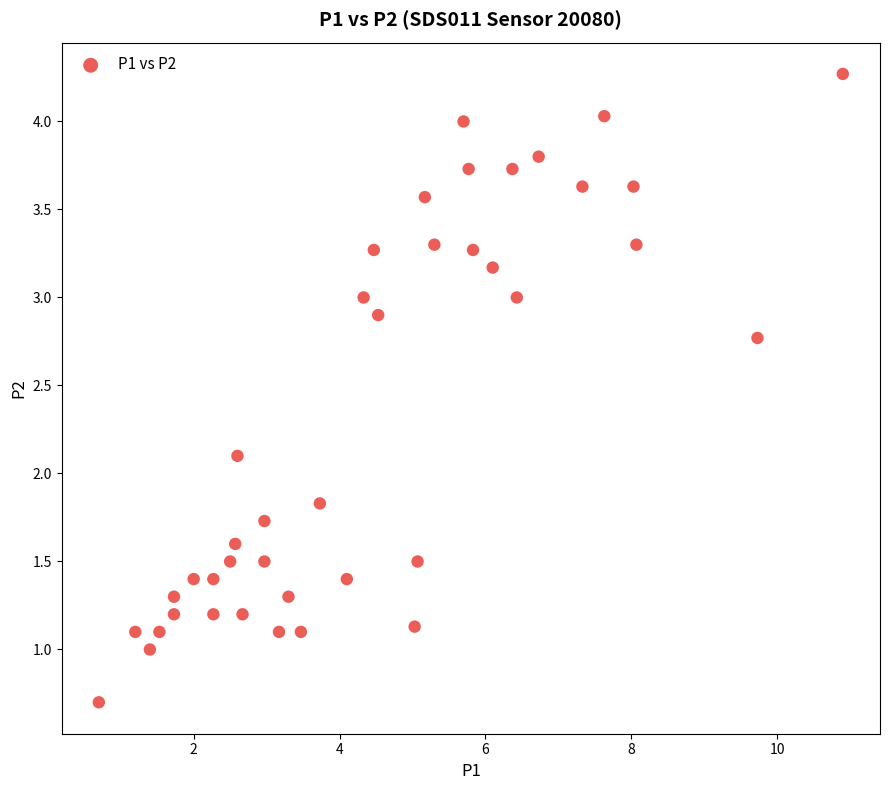

What Y value in the scatter plot is closest to 2?

2.1